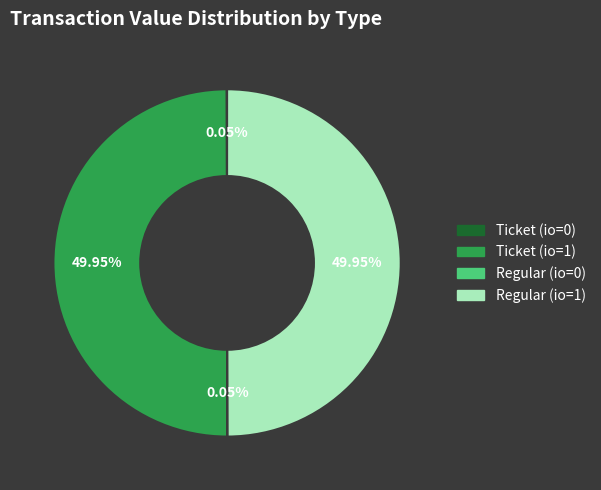

What is the ratio of the value at Ticket (io=1) to the value at Regular (io=1)?

1.0